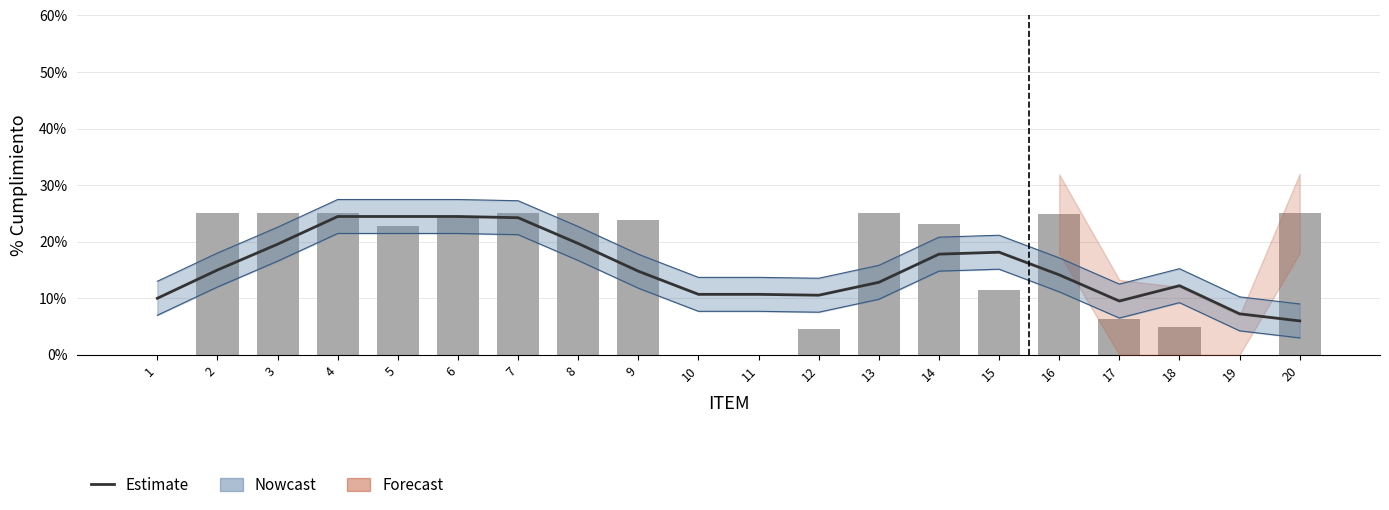

What is the difference between the maximum and minimum values in the Cumplimiento T1 series?

0.2